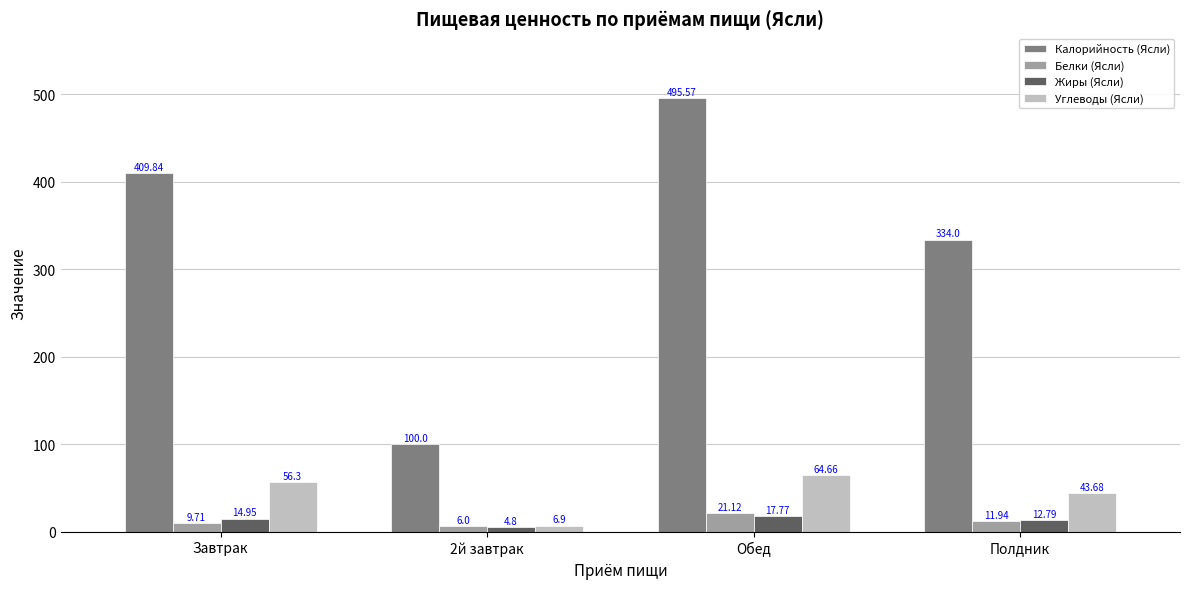

Rank the categories by Калорийность (Ясли) value from lowest to highest.

2й завтрак, Полдник, Завтрак, Обед